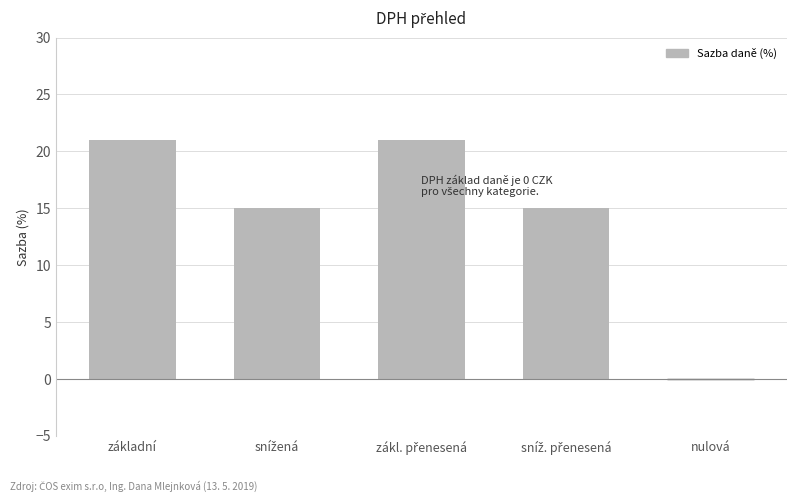

What is the maximum value shown in the chart?

21